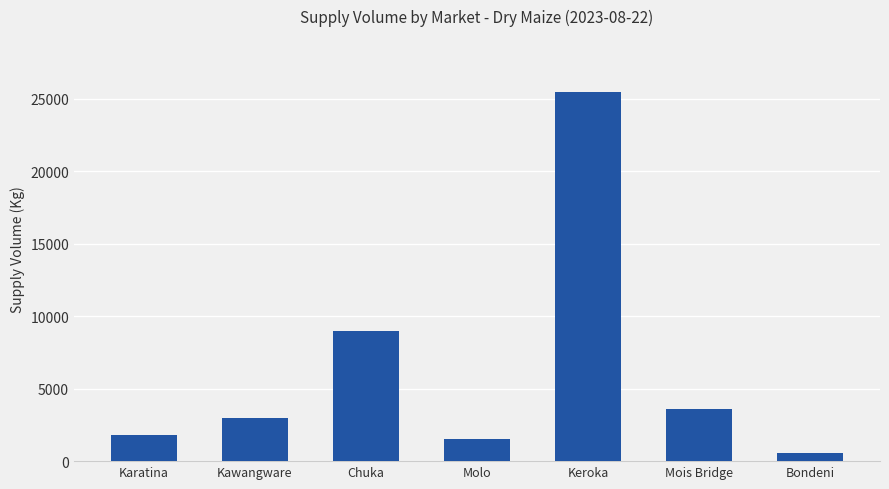

Does the chart contain any negative values?

No